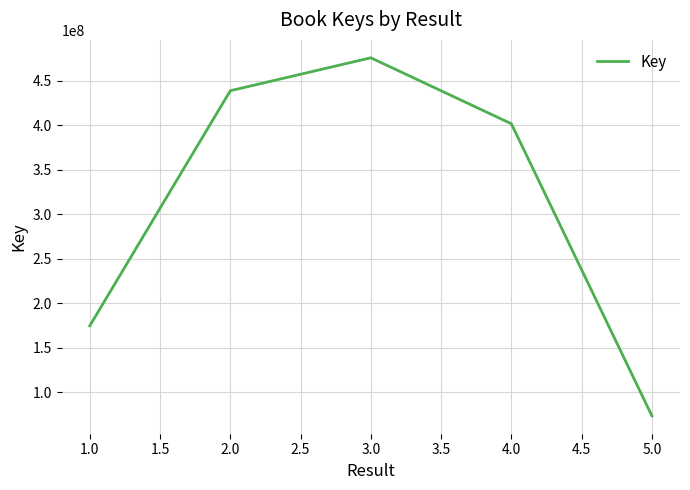

What is the change in value from 3.0 to 4.0?

-74155553